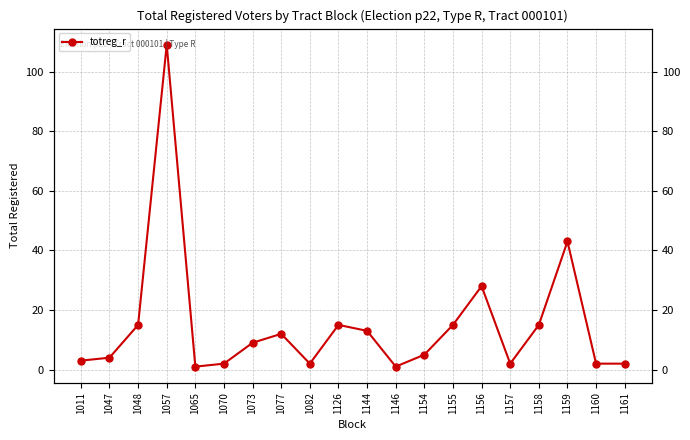

Which label corresponds to the largest value in the chart?

1057